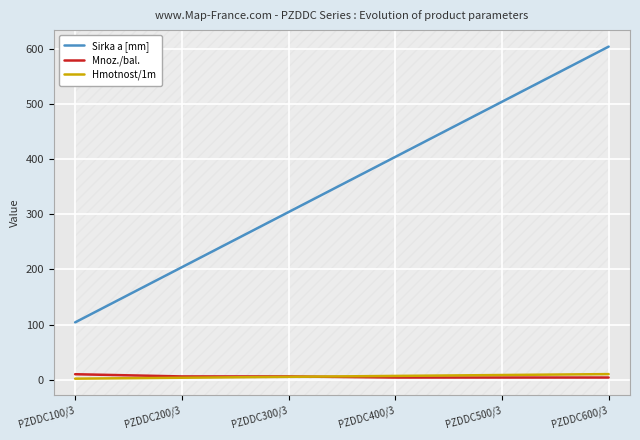

How many series are shown in this chart?

3